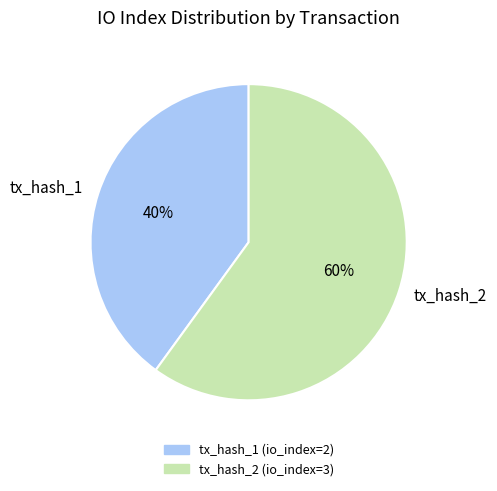

How many slices are in this pie chart?

2